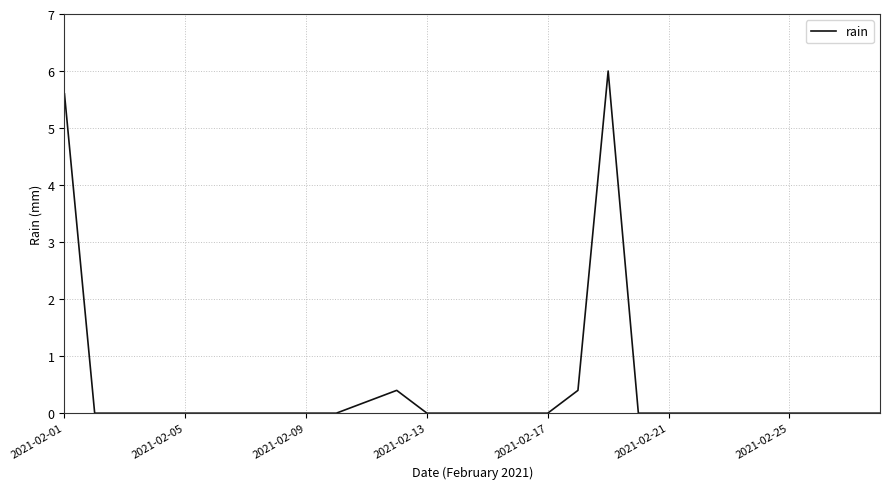

What is the difference between the maximum and minimum values?

6.0